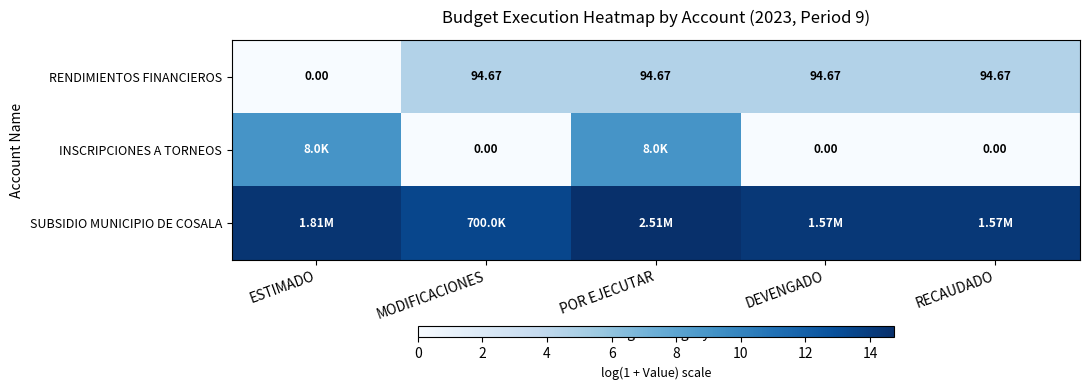

Is the value of RENDIMIENTOS FINANCIEROS at ESTIMADO greater than the value of SUBSIDIO MUNICIPIO DE COSALA at MODIFICACIONES?

No